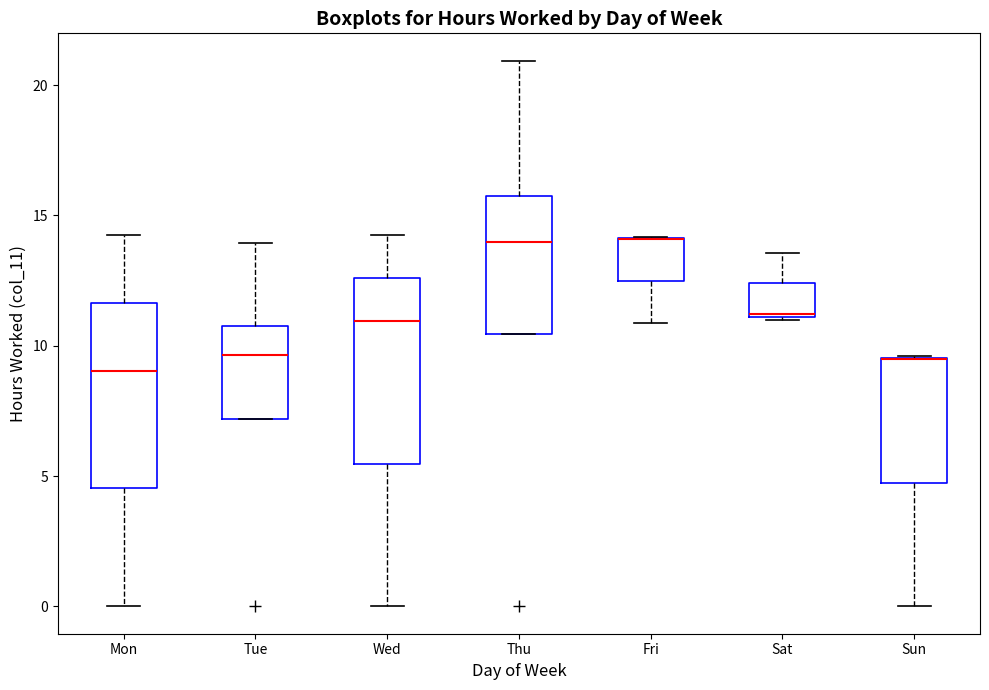

Reading left to right, transcribe this box plot: for each box, give where its median line is, the range the box spans, and where its two whiskers end, as read against the y-axis. The values are not printed on the chart, so give them approximately, as read against the axis.

Mon: median 9.0, box 4.5 to 11.5, whiskers 0.0 to 14.0
Tue: median 9.5, box 7.0 to 11.0, whiskers 7.0 to 14.0
Wed: median 11.0, box 5.5 to 12.5, whiskers 0.0 to 14.5
Thu: median 14.0, box 10.5 to 15.5, whiskers 10.5 to 21.0
Fri: median 14.0 (drawn on the box's upper edge), box 12.5 to 14.0, whiskers 11.0 to 14.0
Sat: median 11.0, box 11.0 to 12.5, whiskers 11.0 to 13.5
Sun: median 9.5 (drawn on the box's upper edge), box 4.5 to 9.5, whiskers 0.0 to 9.5